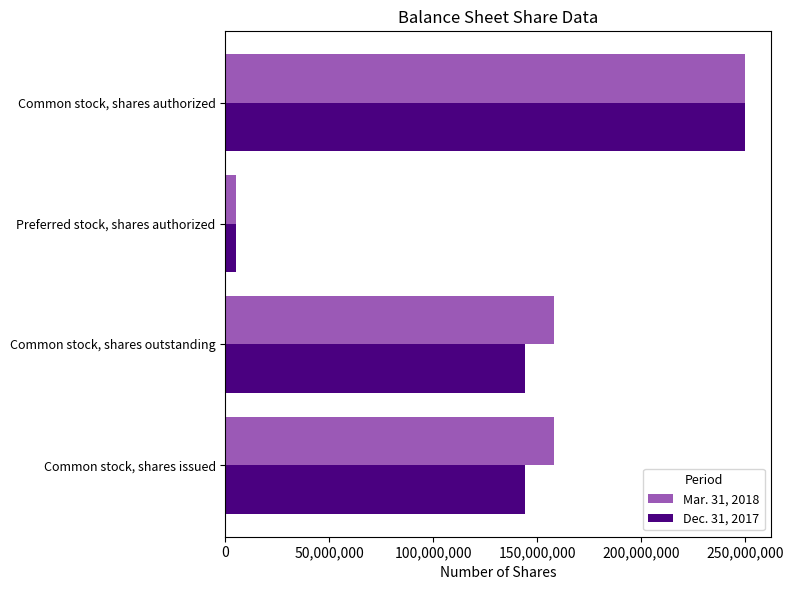

How many data points in Dec. 31, 2017 are less than 144395000?

1